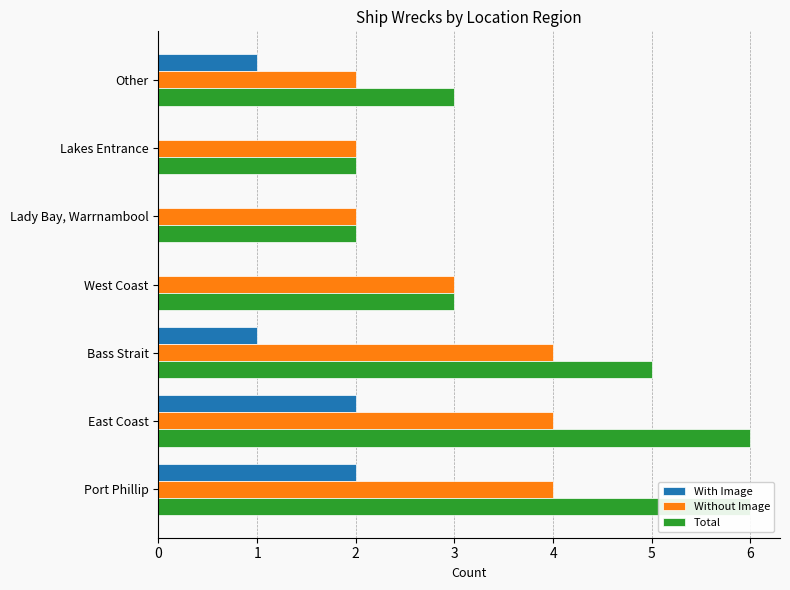

What is the sum of the With Image values at East Coast and West Coast?

2